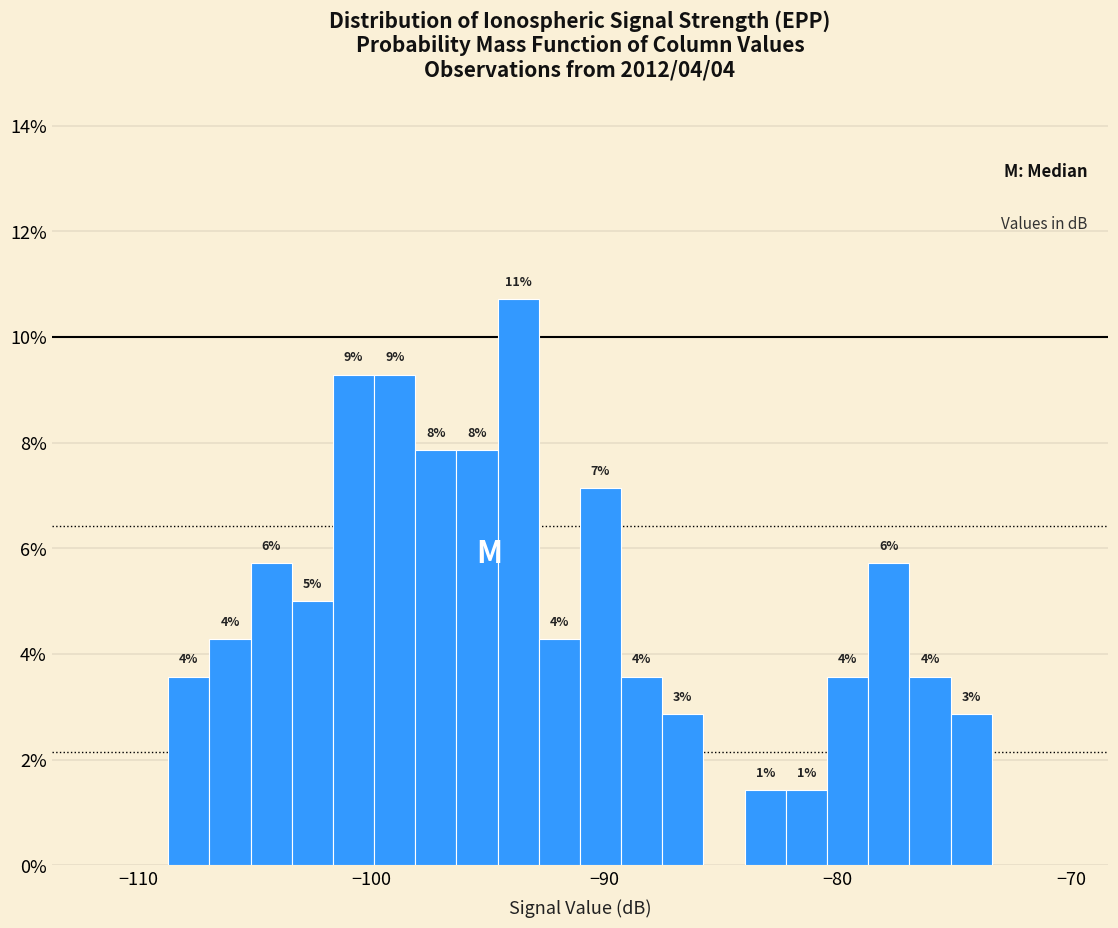

Read against the x-axis, roughly where is the centre of the tallest bar?

-94